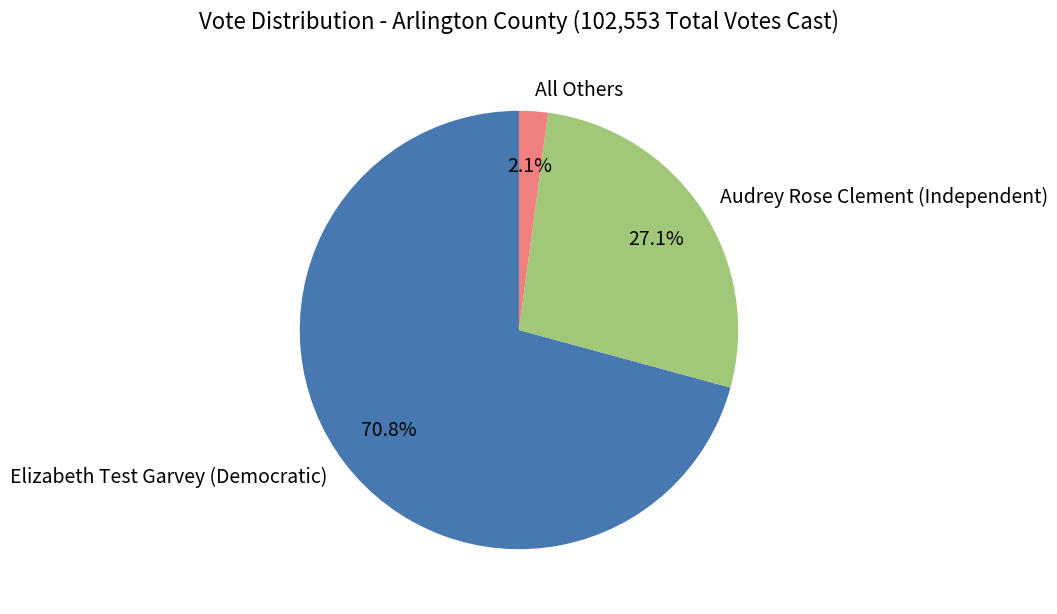

Is the sum of All Others and Elizabeth Test Garvey (Democratic) greater than half?

Yes